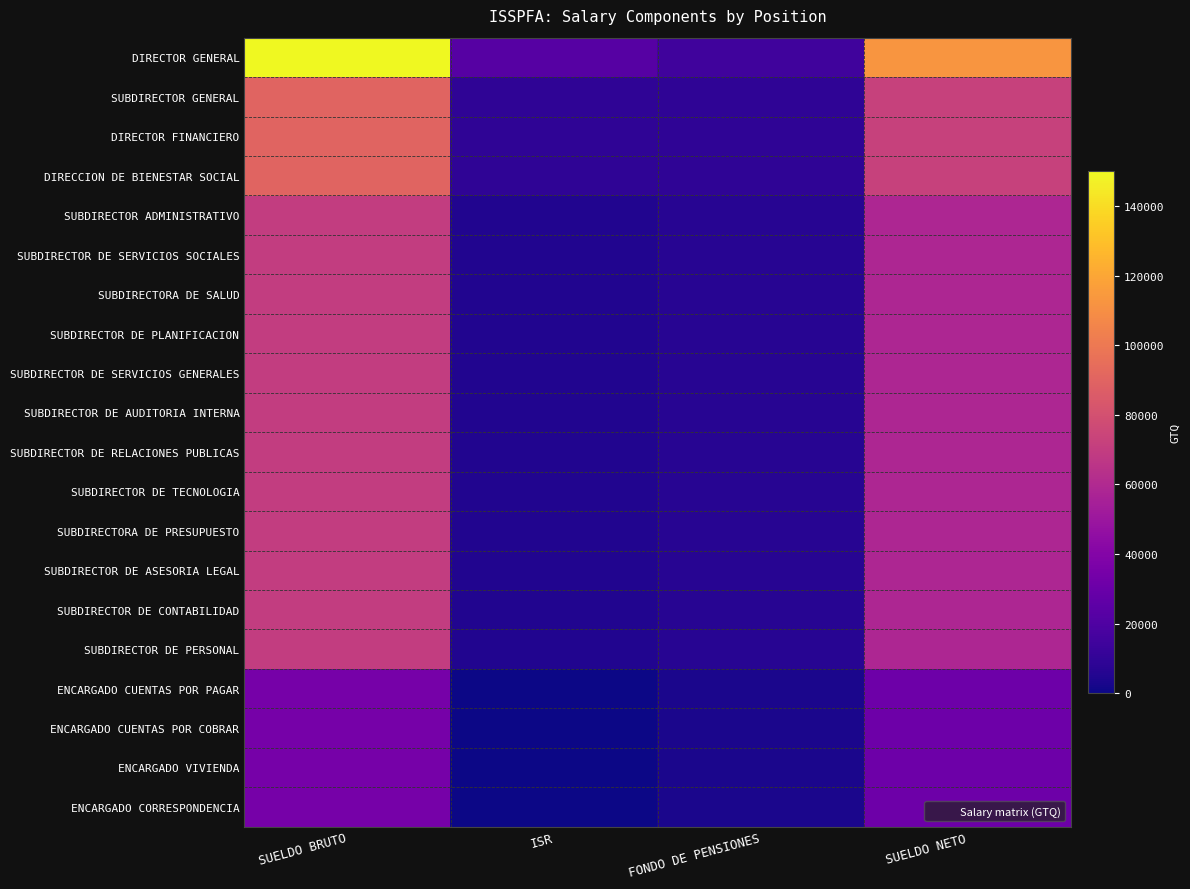

Which series has the largest total across all categories?

DIRECTOR GENERAL